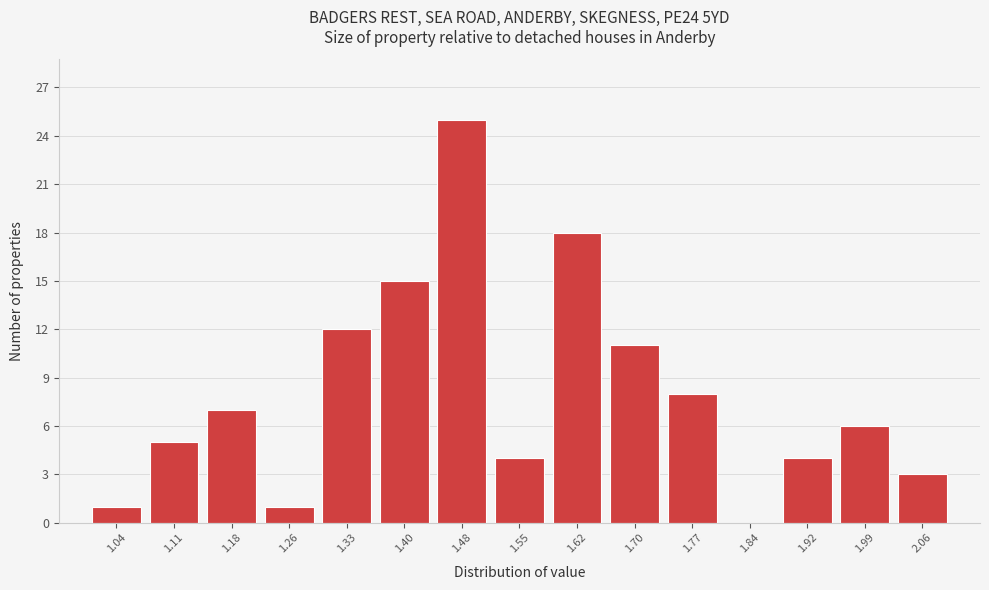

Over which range of the x-axis is the bar tallest?

1.44 to 1.51